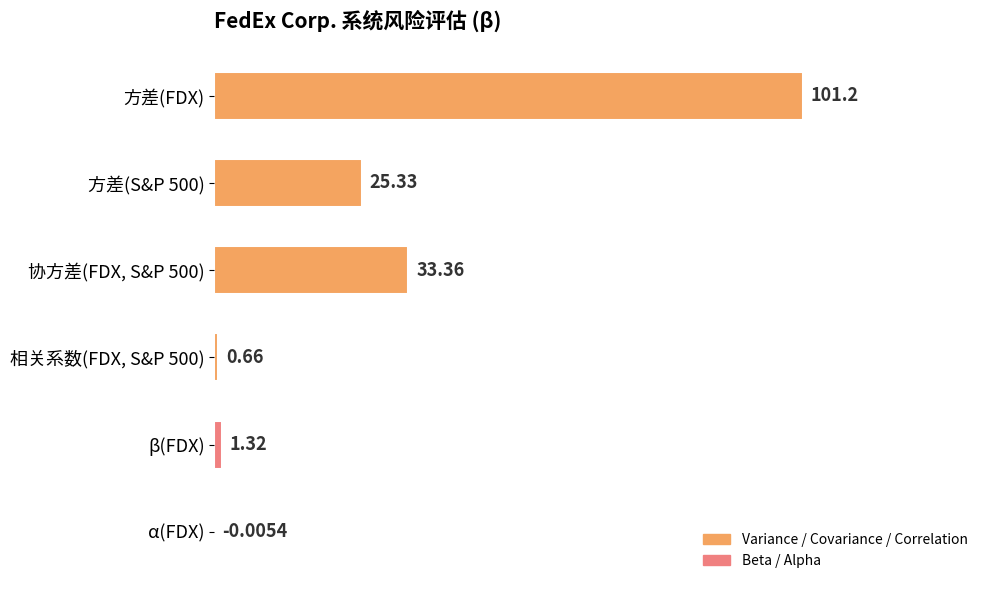

How many series are shown in this chart?

1